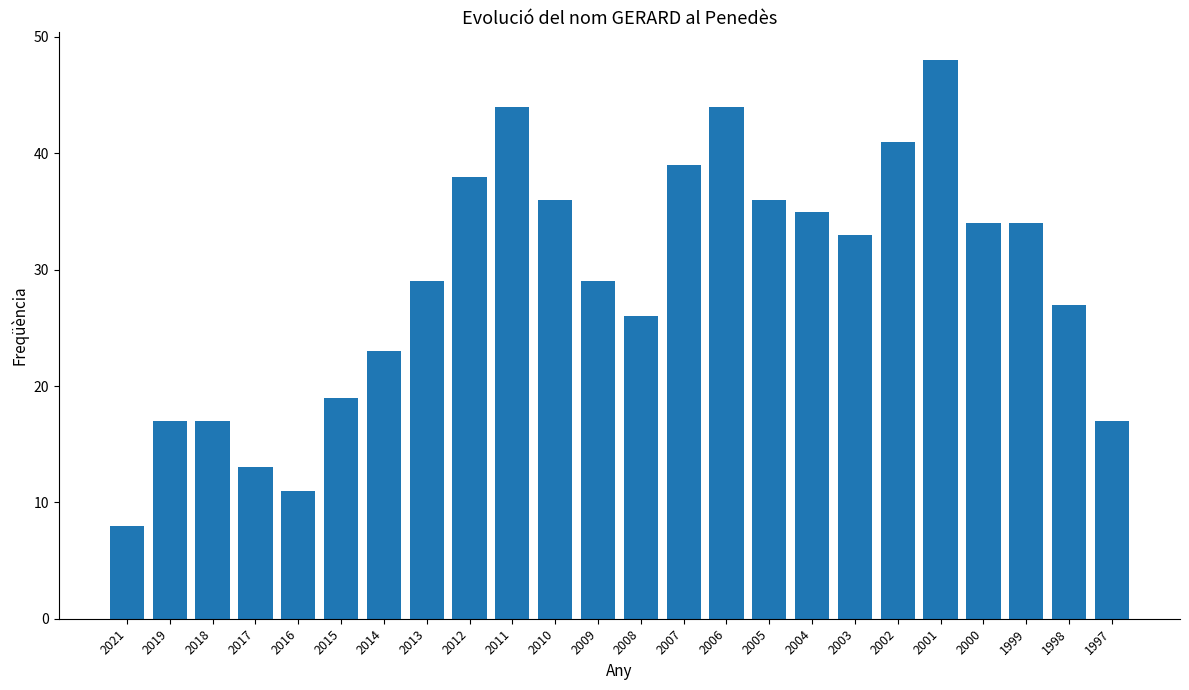

How many data points are less than 33?

12